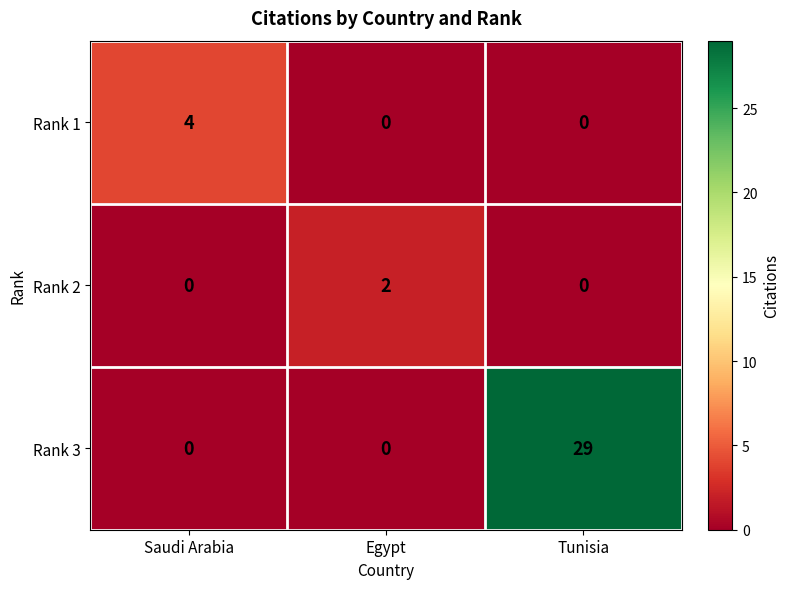

At which category is the sum across all series the highest?

Tunisia